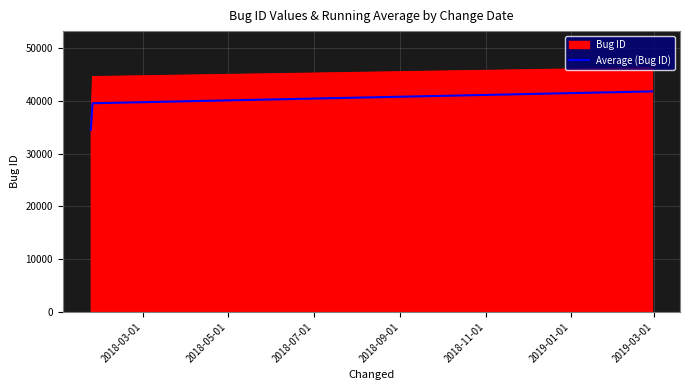

Which series has the widest spread of values?

Bug ID